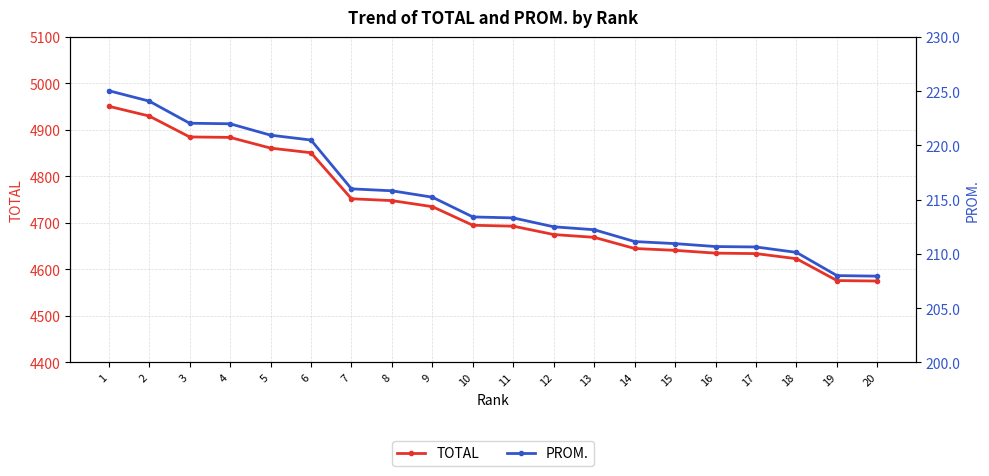

True or false: TOTAL and PROM. cross at least once.

False